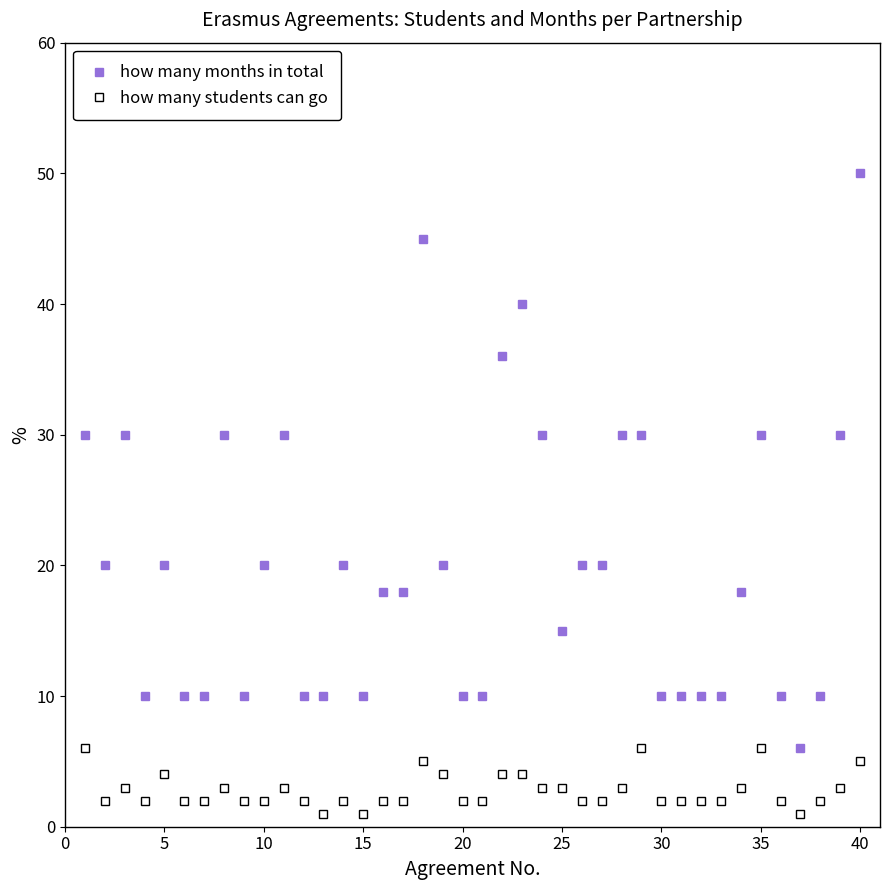

Which series has the largest range (max minus min)?

how many months in total